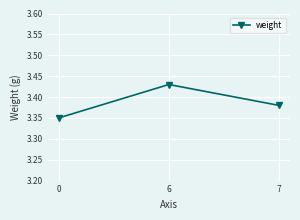

What is the difference between the maximum and minimum values?

0.1